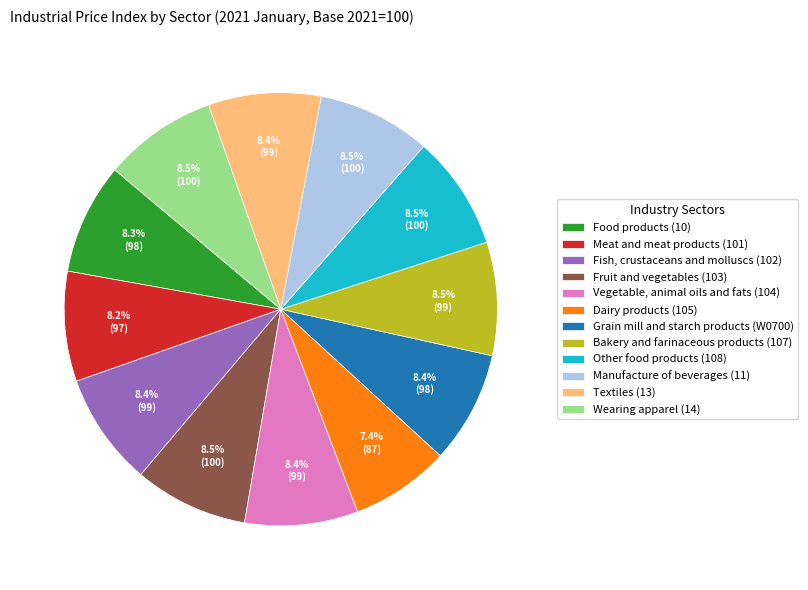

What is the ratio of the value at Other food products (108) to the value at Fish, crustaceans and molluscs (102)?

1.0